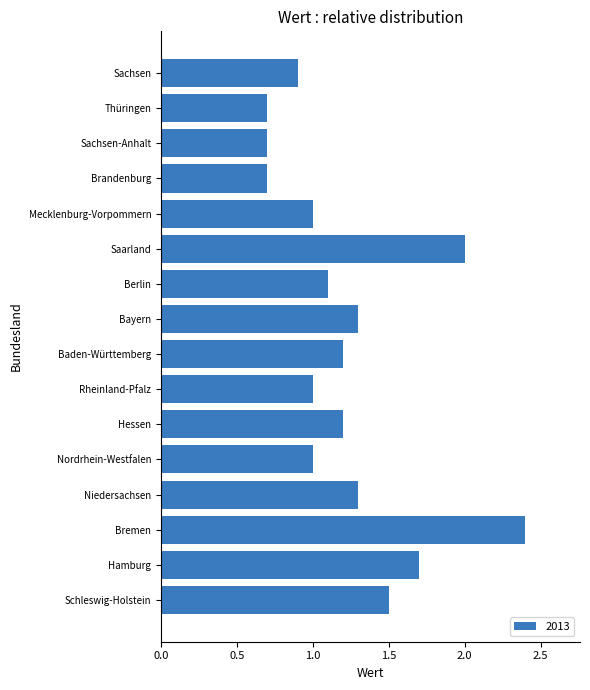

What is the minimum value shown in the chart?

0.7